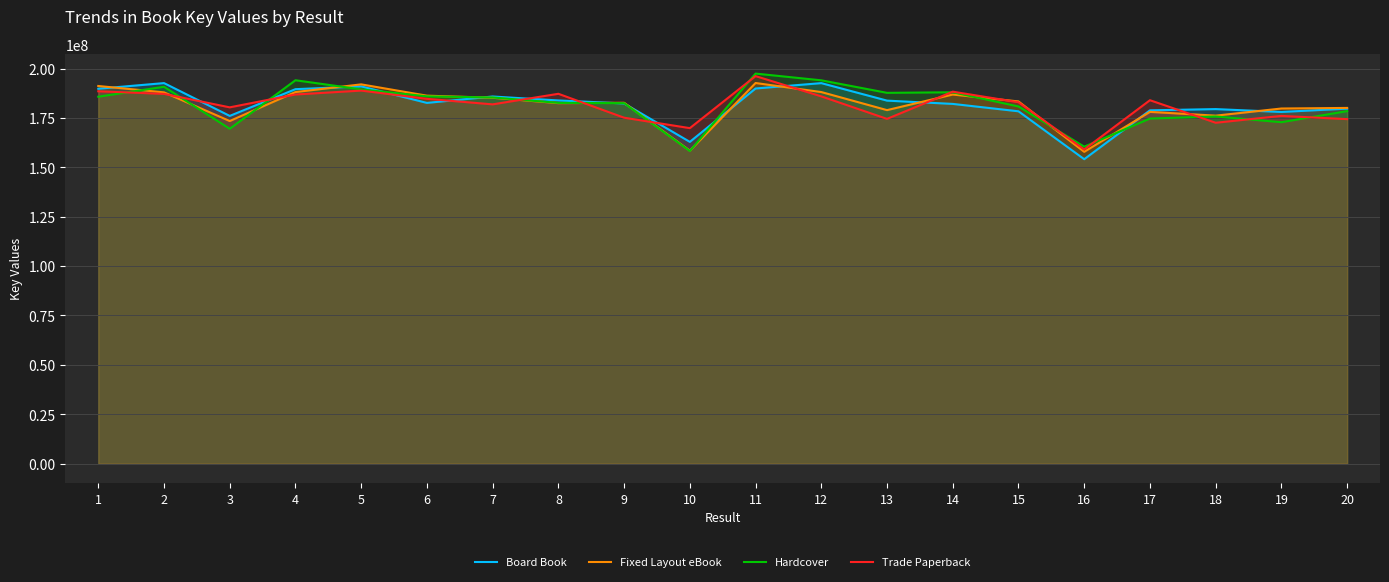

Which series has the largest total across all categories?

Hardcover